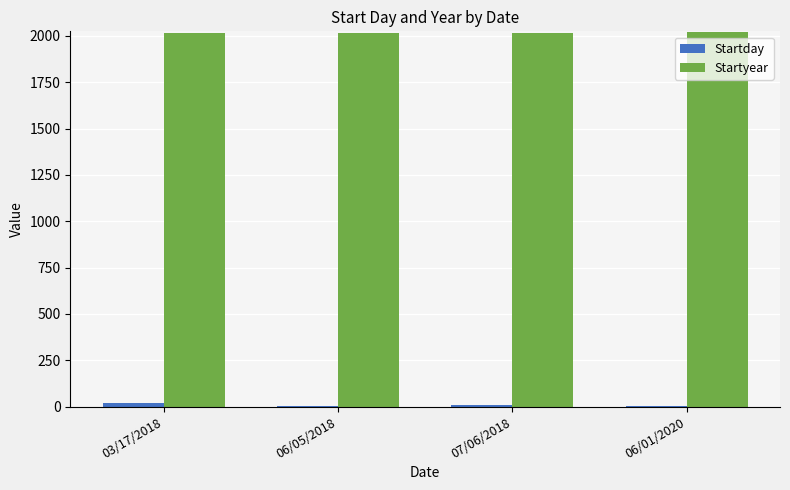

Count the number of data series in this chart.

2